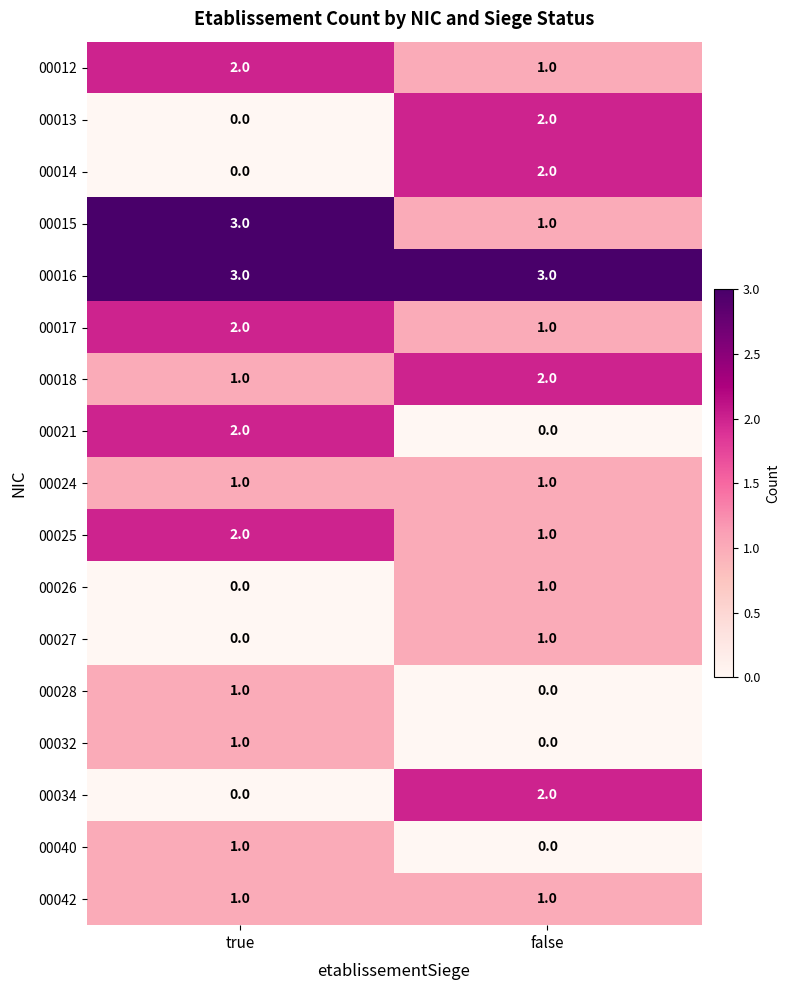

What is the spread (max minus min) of values at true?

3